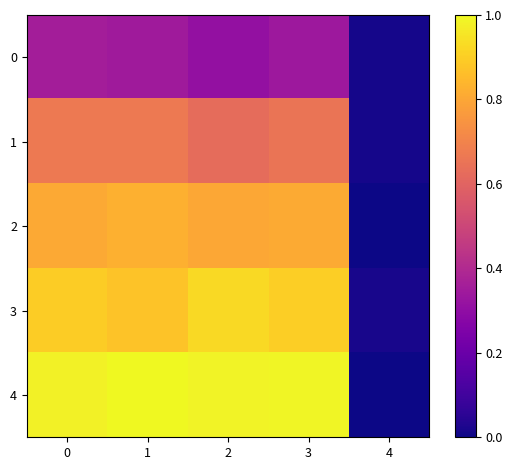

How many series are shown in this chart?

5